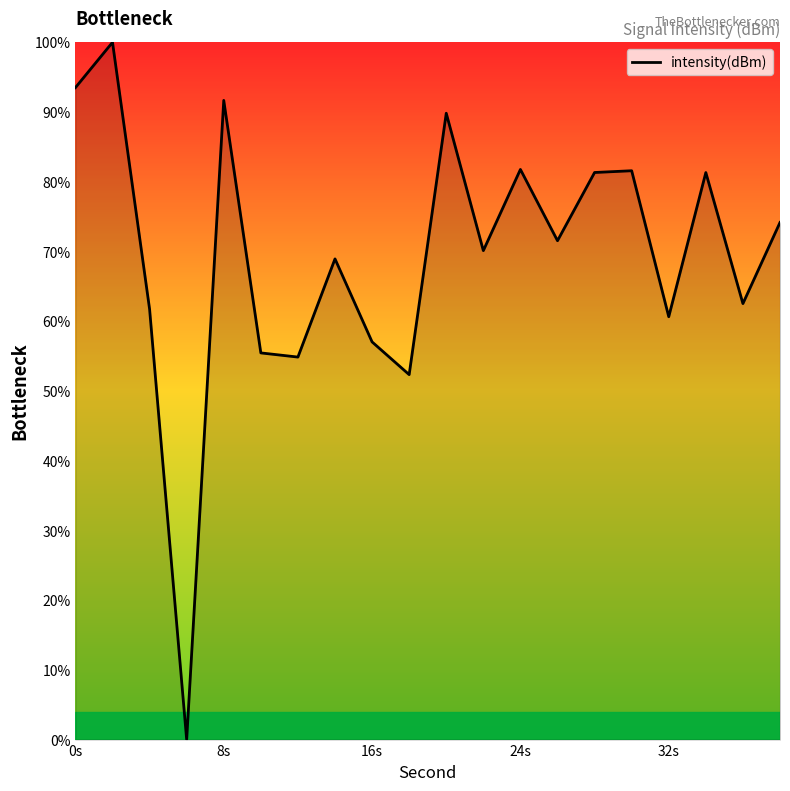

True or false: there are more than 2 points higher than both neighbors.

True